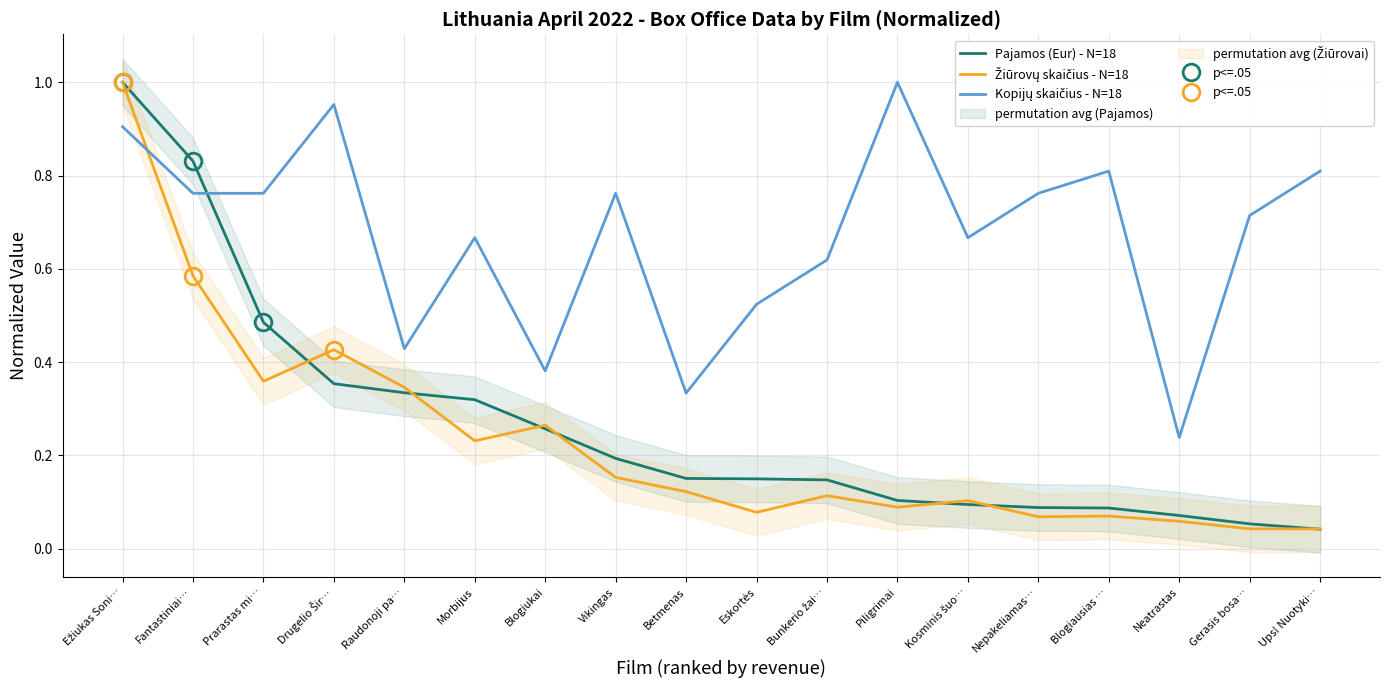

True or false: Kopijų skaičius - N=18 has more than 2 points higher than both neighbors.

True